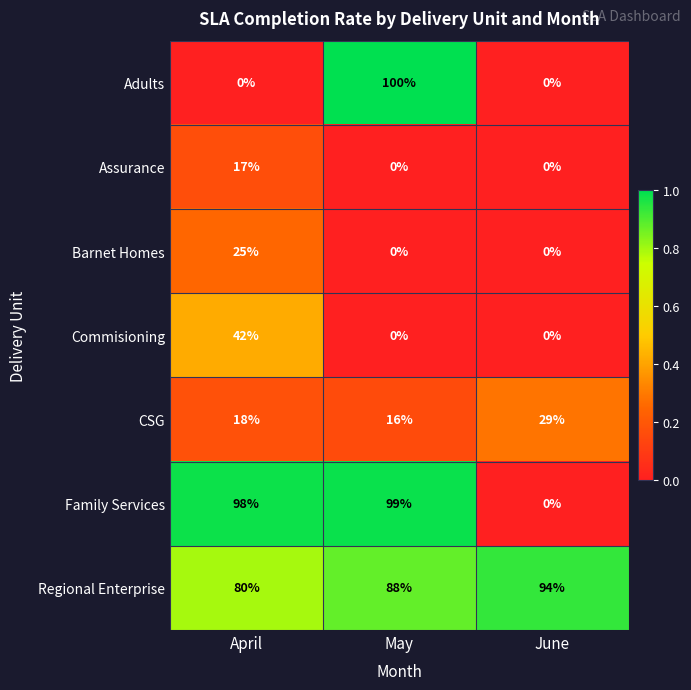

At which category is the sum across all series the highest?

May